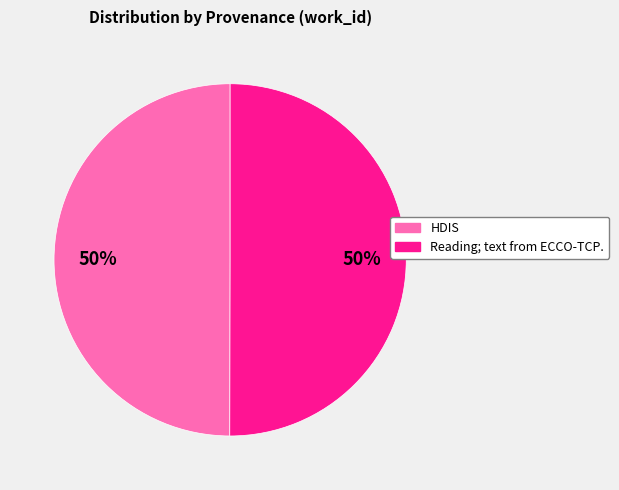

Is it true that HDIS is 45% of the pie?

False